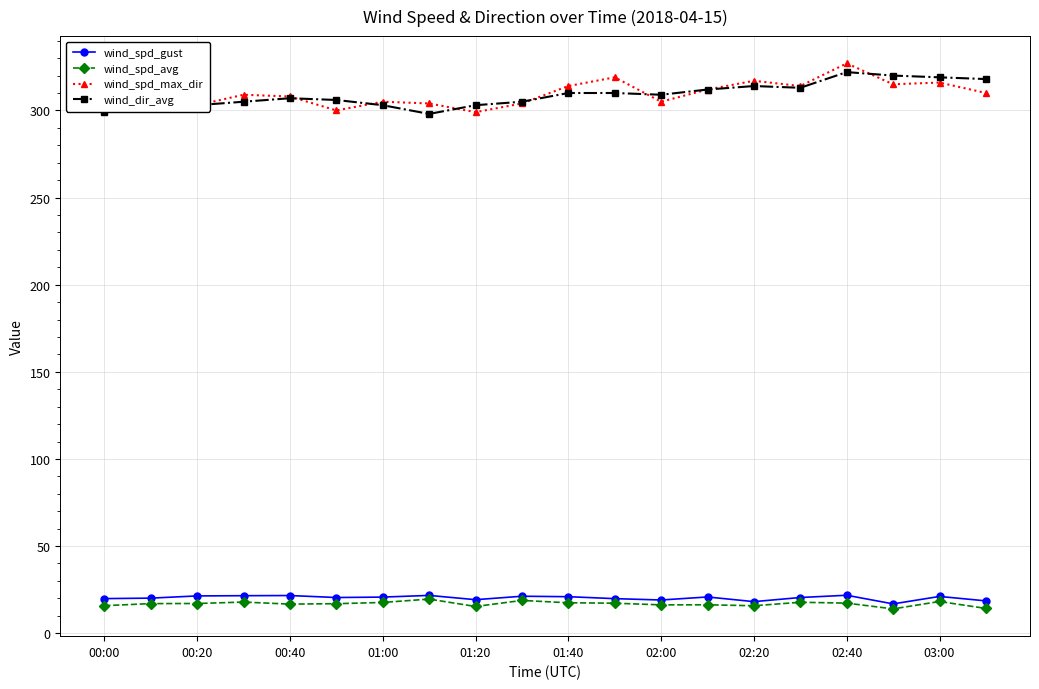

True or false: wind_spd_avg and wind_dir_avg intersect in this chart.

False